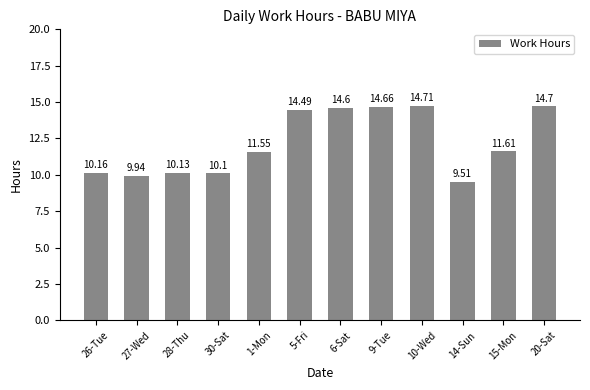

What is the average value?

12.2